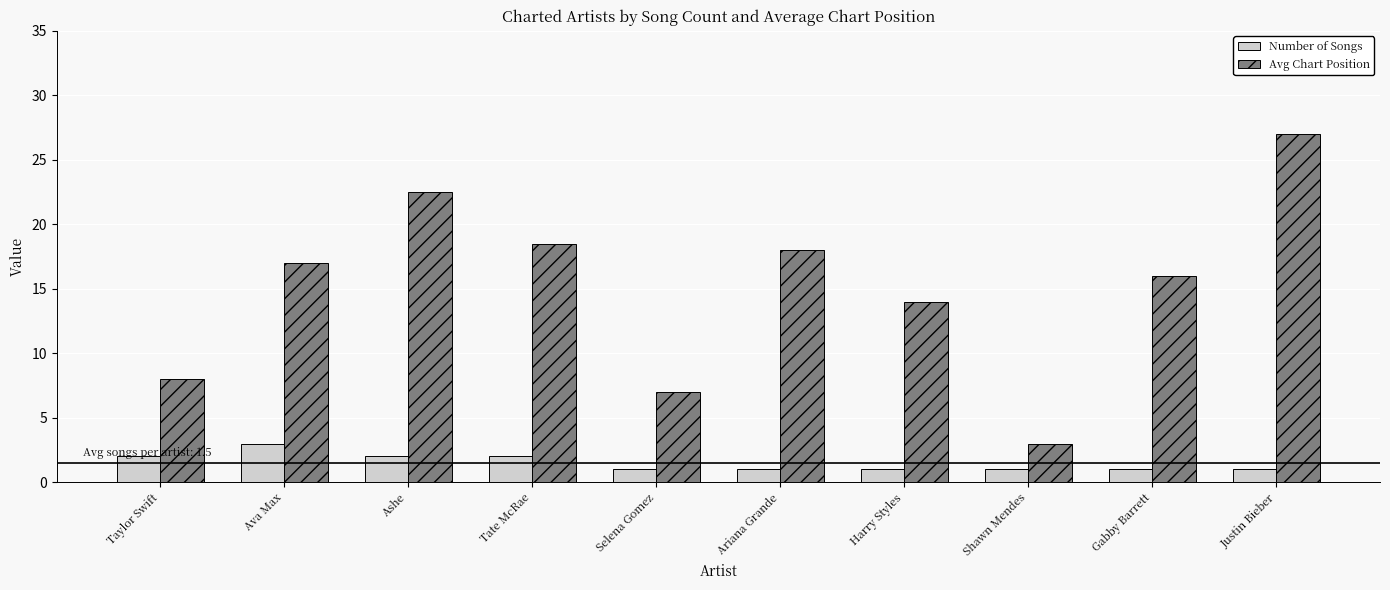

At which label does Number of Songs reach its peak?

Ava Max